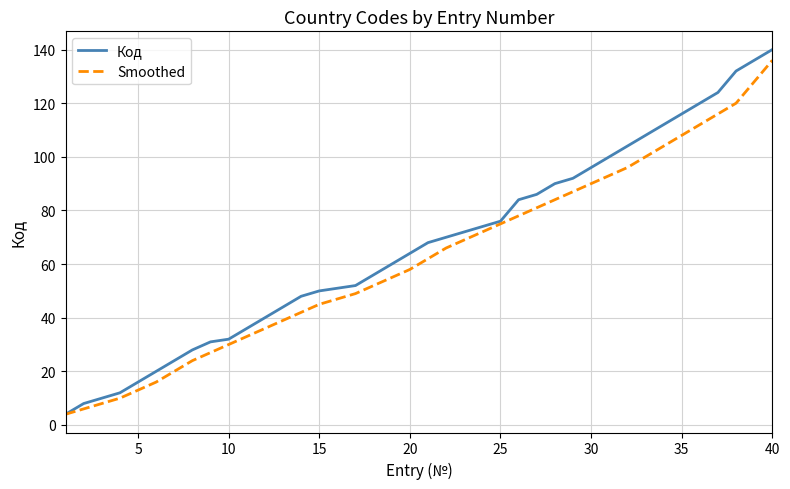

Does the chart display data point markers on the line(s)?

No